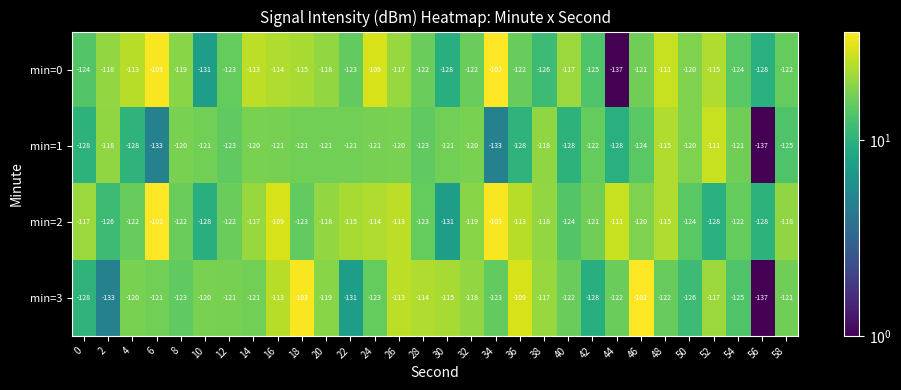

Between 36 and 58, which series saw the biggest shift?

min=3